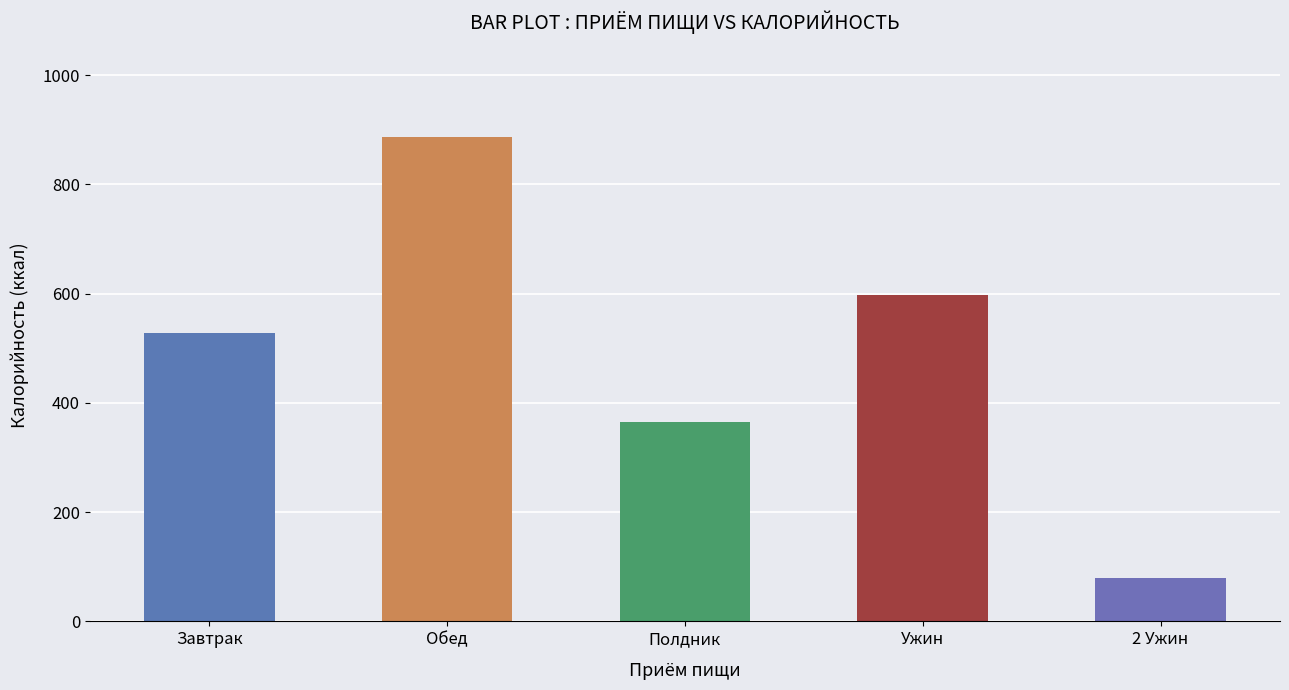

List the labels in order of value, smallest first.

2 Ужин, Полдник, Завтрак, Ужин, Обед